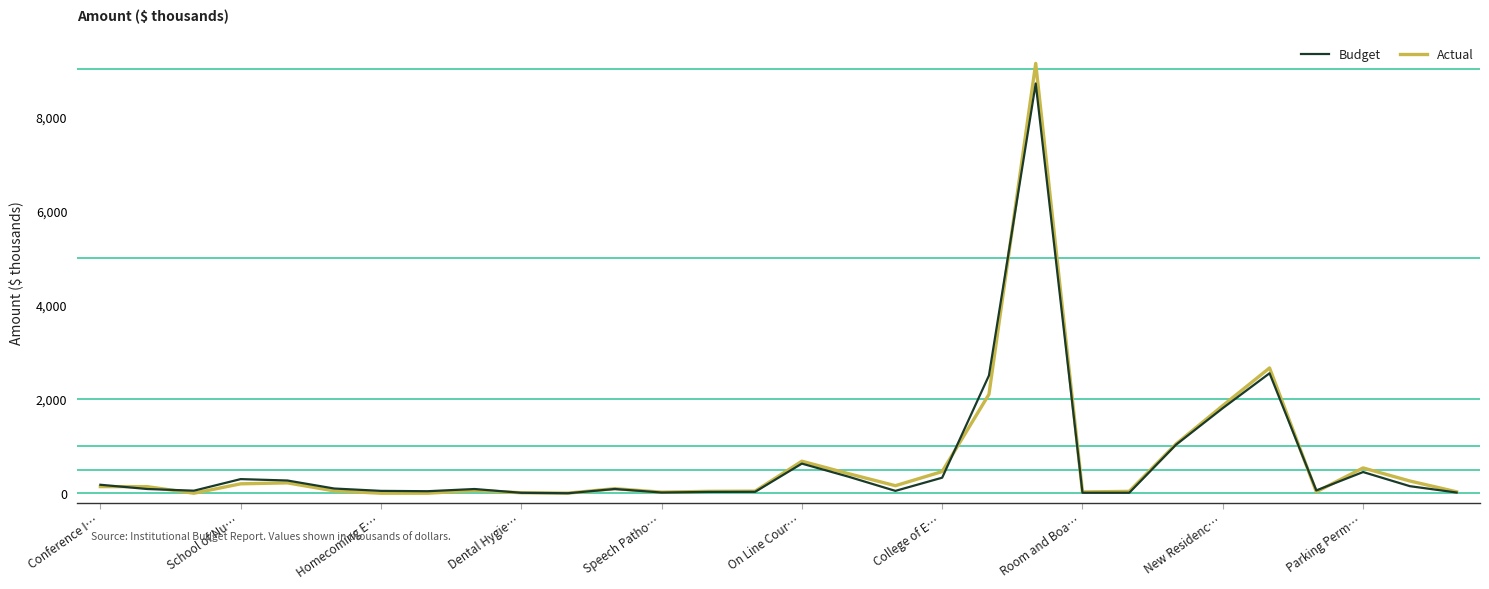

What is the greatest value displayed?

9126.0